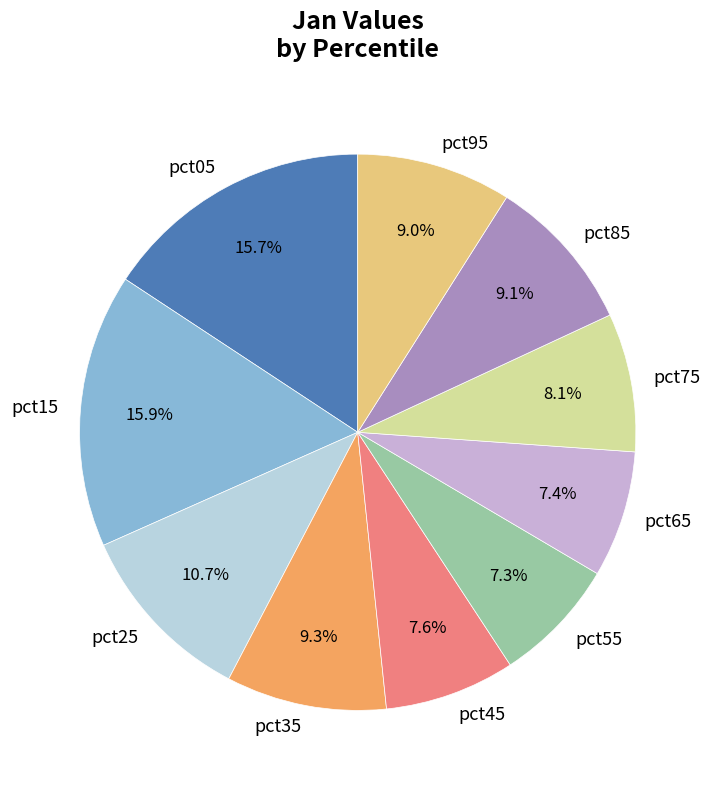

Does pct05 account for over 50% of the chart?

No